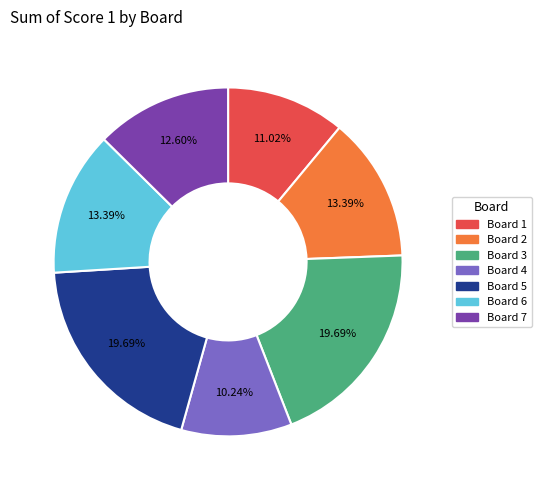

Is there a majority slice in this chart?

No